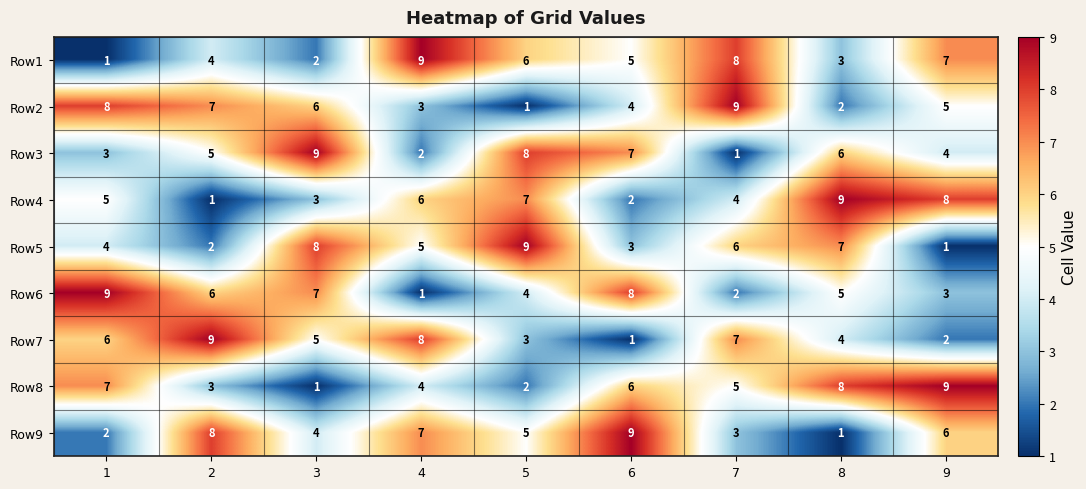

How many categories are shown in the chart?

9